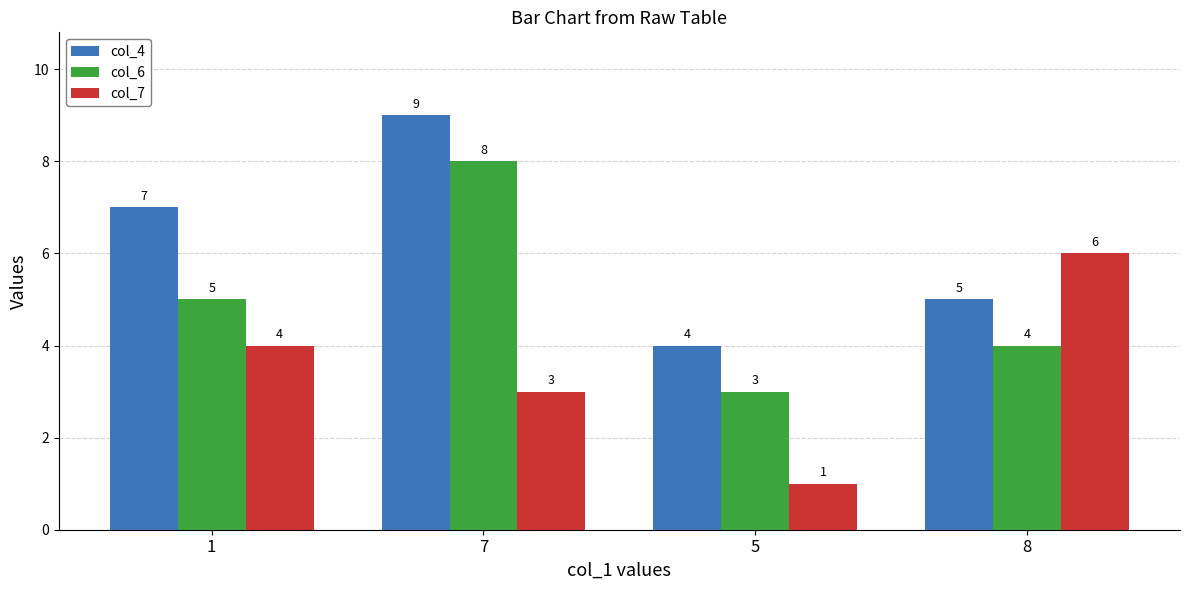

How many groups of bars are there?

4